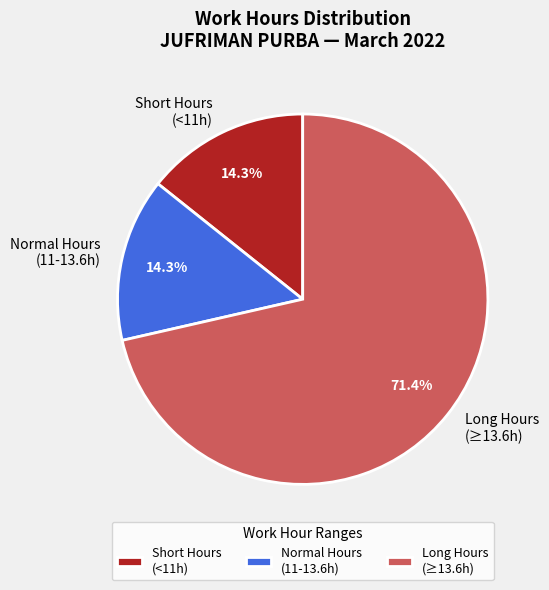

Approximately how many times larger is the value at Normal Hours (11-13.6h) compared to Short Hours (<11h)?

1.0